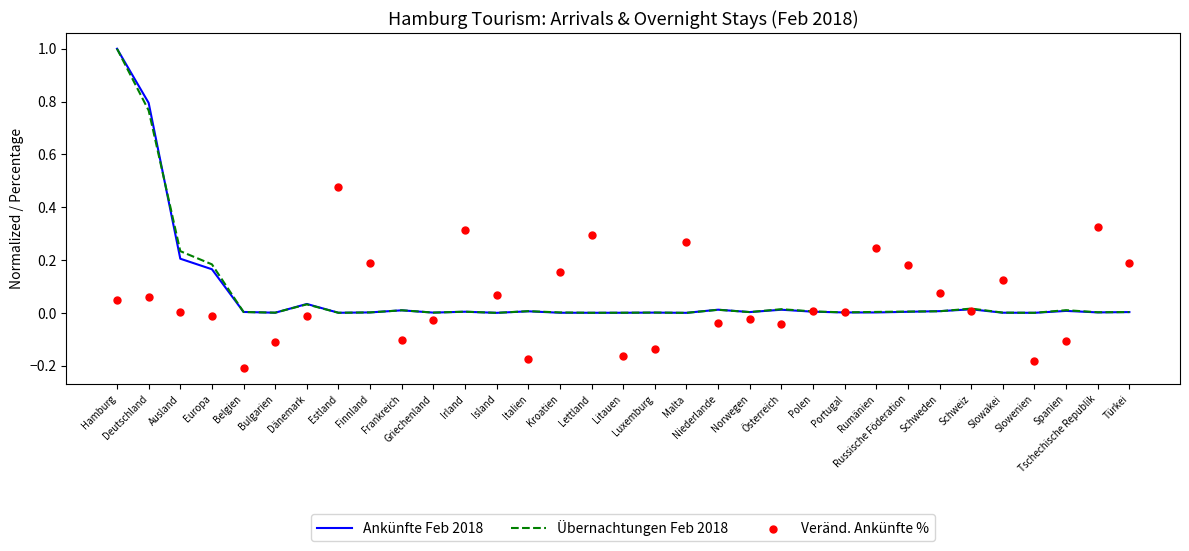

At which category is the sum across all series the highest?

Hamburg